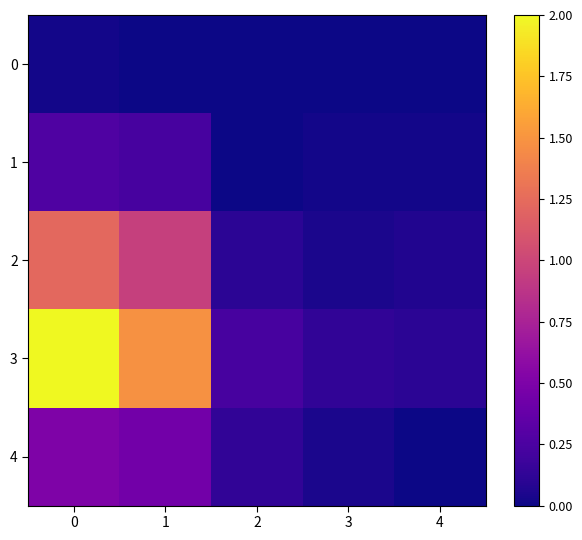

What is the difference between the maximum and minimum values in the 4 series?

0.5